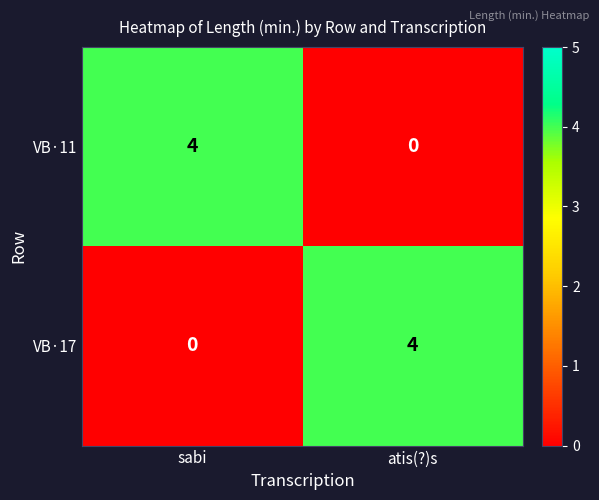

What is the difference between the highest and lowest values at sabi?

4